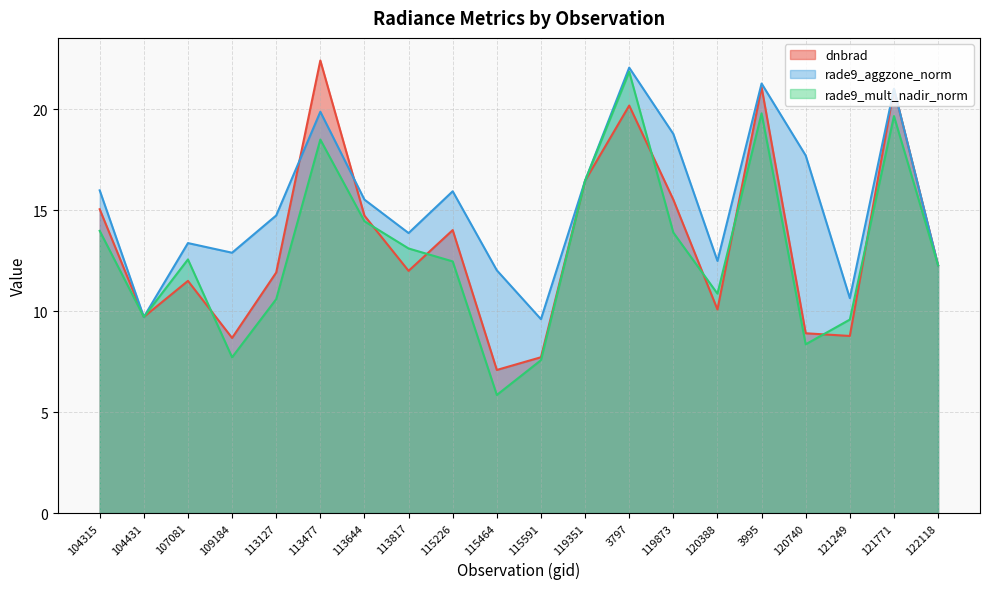

What are all the series names shown in the legend?

dnbrad, rade9_aggzone_norm, rade9_mult_nadir_norm